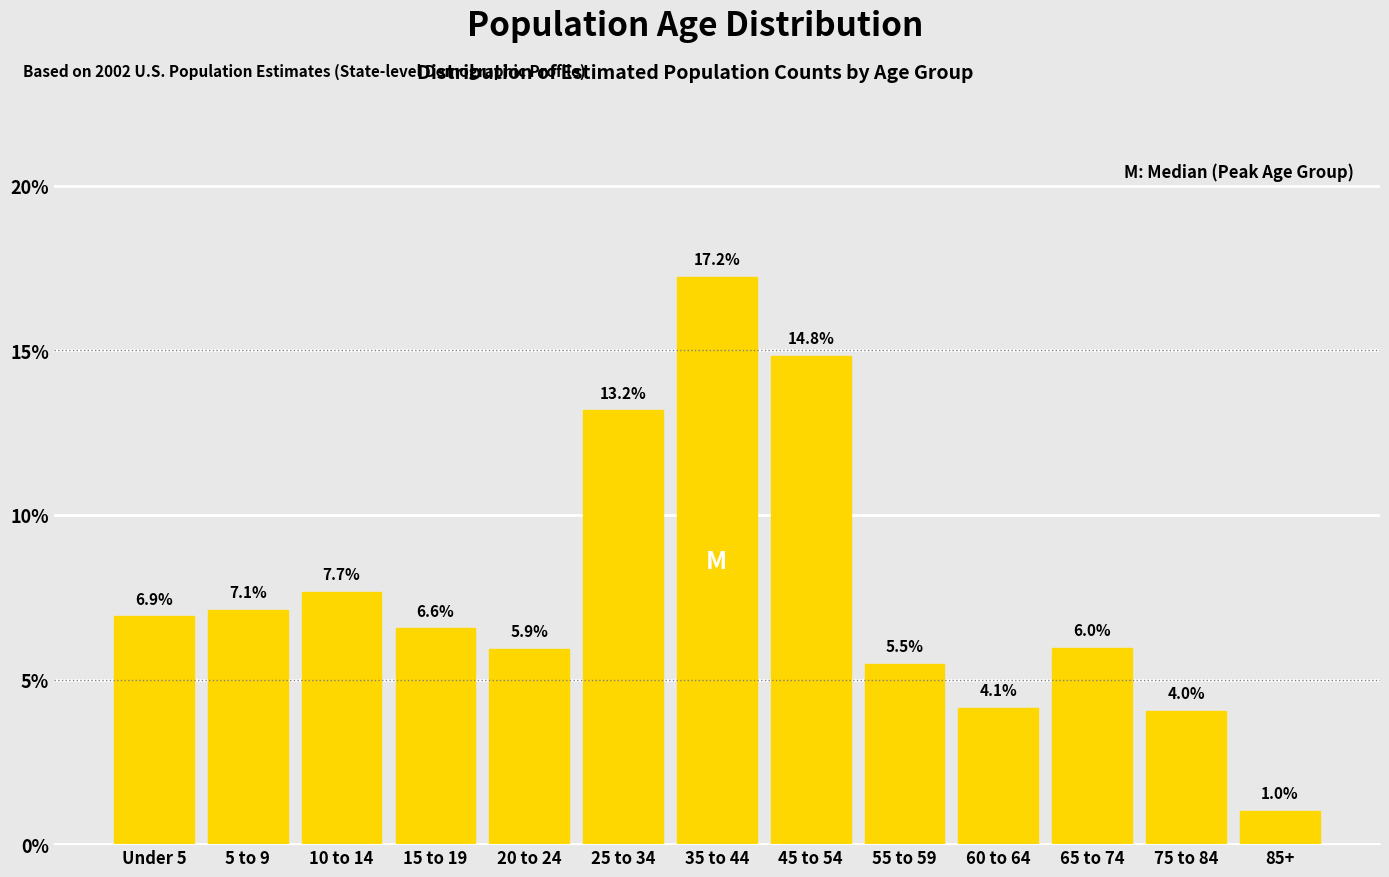

Reading left to right, transcribe all the data shown in this chart.

6.9	7.1	7.7	6.6	5.9	13.2	17.2	14.8	5.5	4.1	6.0	4.0	1.0